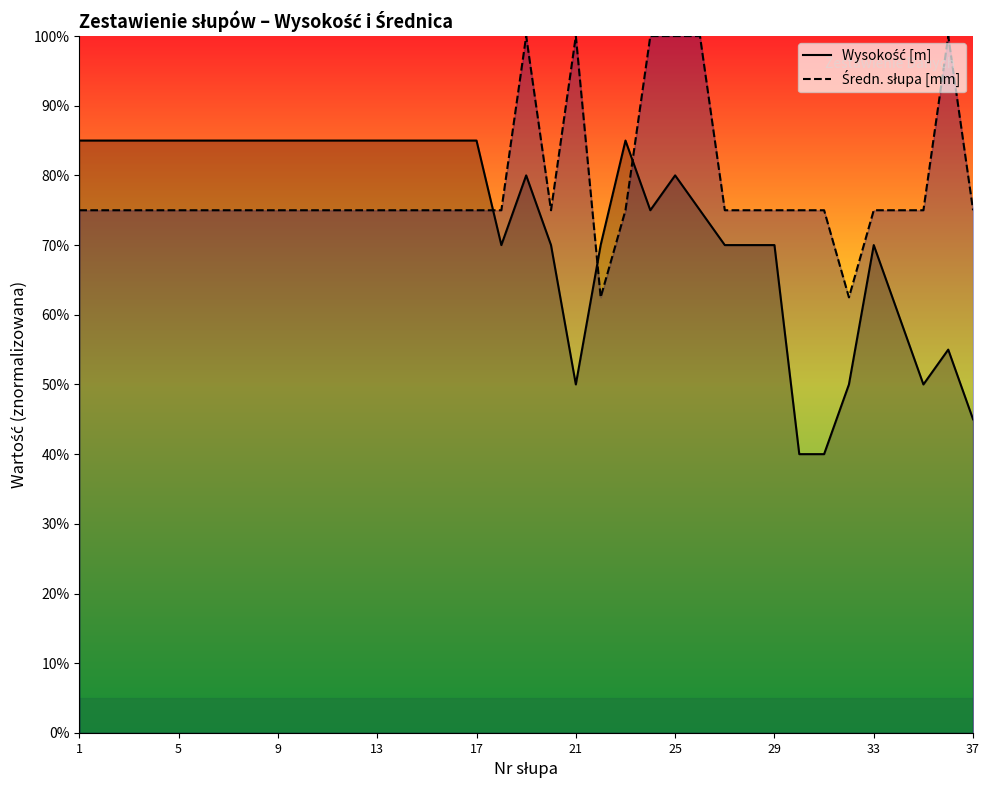

How many interior local valleys does the Wysokość [m] series have?

4